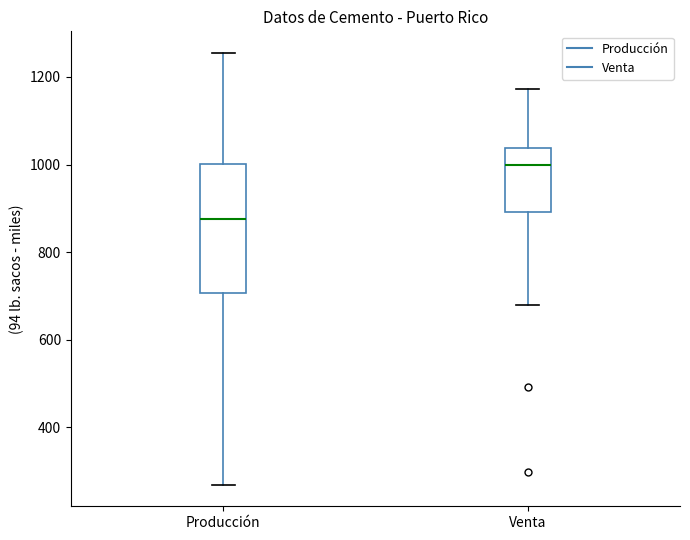

Reading left to right, read every box against the y-axis: the position of its median line, the range the box covers, and the ends of its whiskers. The values are not printed on the chart, so give them approximately, as read against the axis.

Producción: median 880, box 700 to 1000, whiskers 260 to 1260
Venta: median 1000, box 900 to 1040, whiskers 680 to 1180